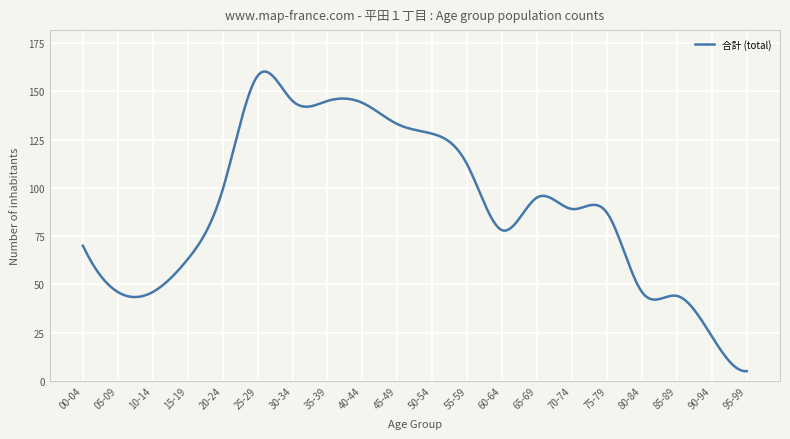

What is the greatest value displayed?

160.2